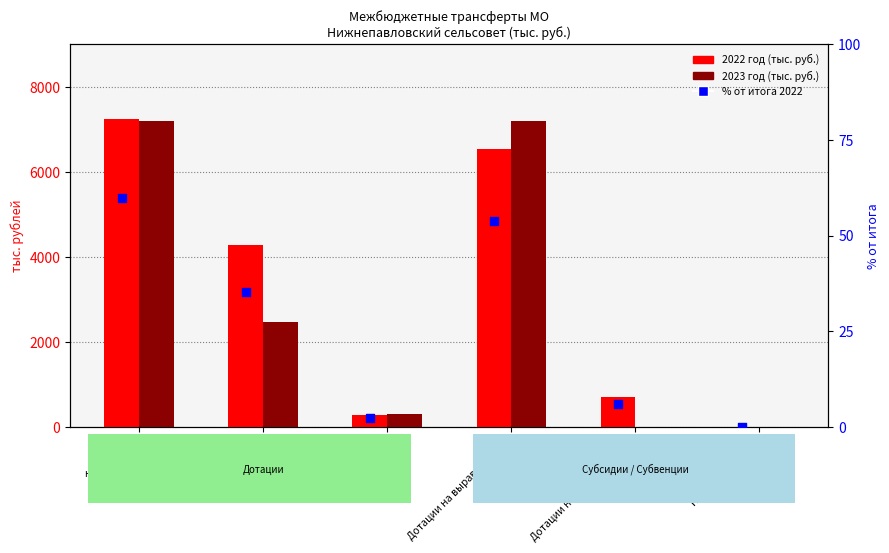

Which series contains the lowest Y value?

2022 год